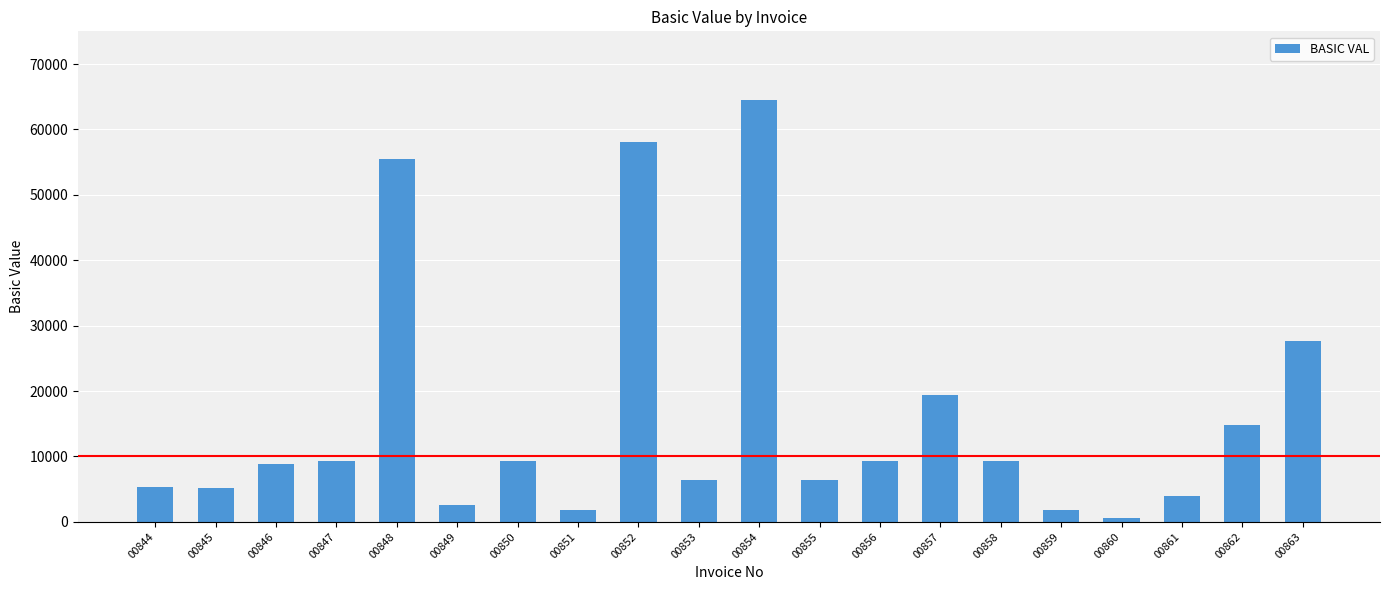

Is it true that the value at 00856 is 9225.0?

True